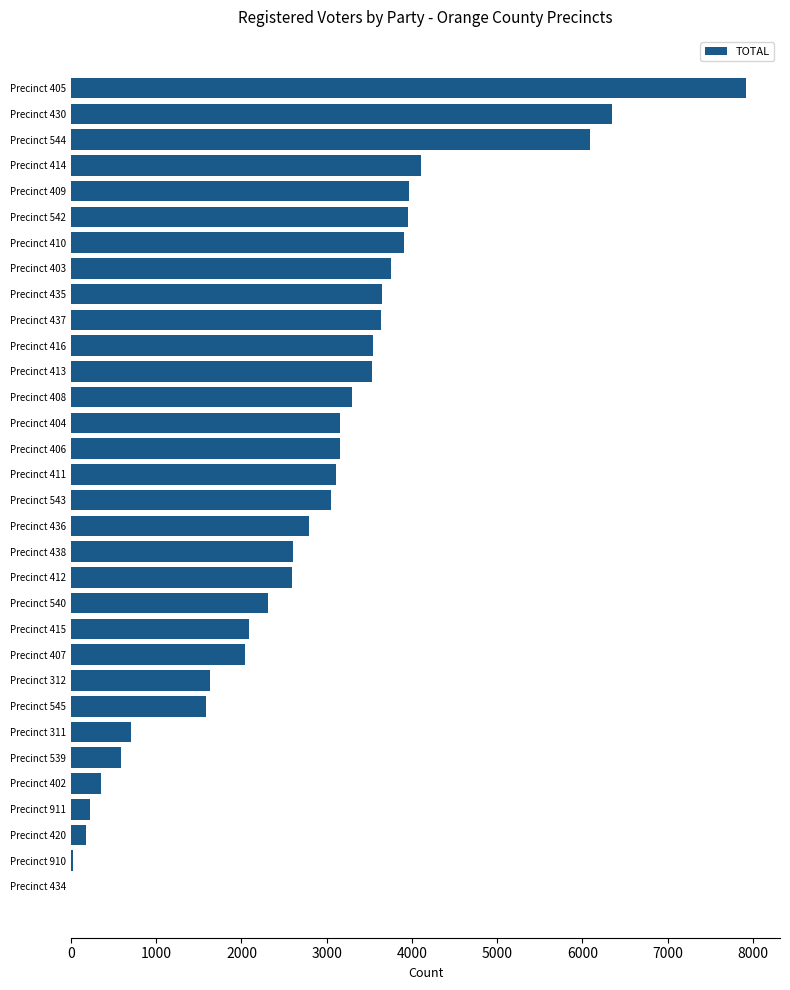

Is it true that the value at Precinct 416 is 5748?

False